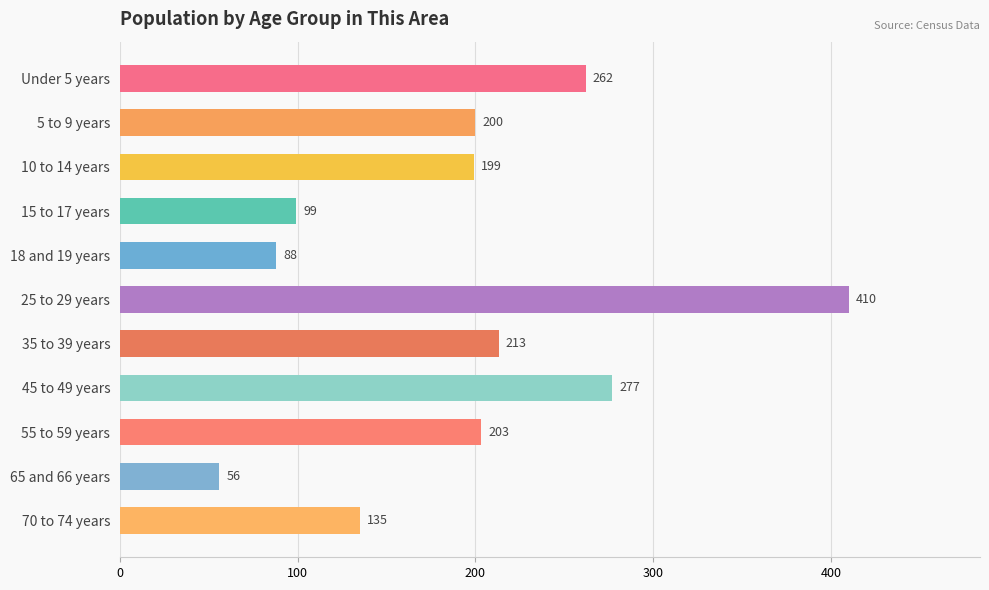

The value at 65 and 66 years is 56. True or false?

True